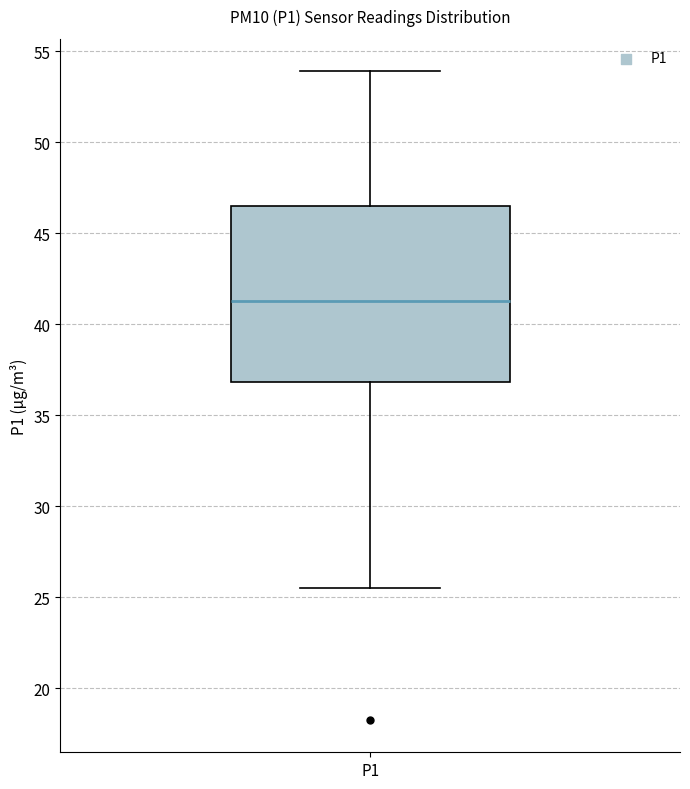

Read this box plot against the y-axis: the position of the median line, the range covered by the box, and the ends of both whiskers. The values are not printed on the chart, so give them approximately, as read against the axis.

median 41.5, box 37.0 to 46.5, whiskers 25.5 to 54.0